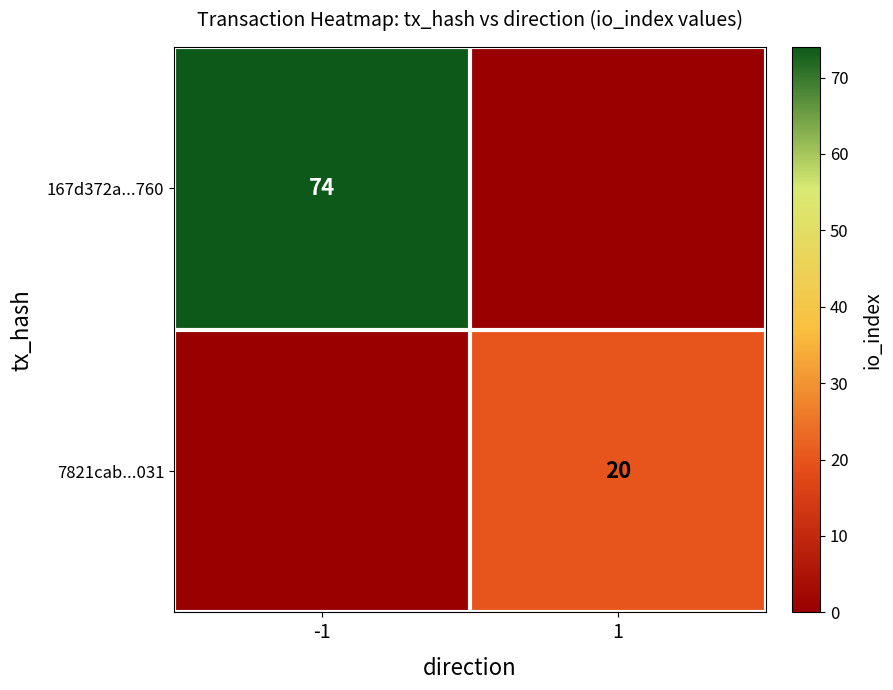

The value of 167d372a...760 at -1 is 74. True or false?

True